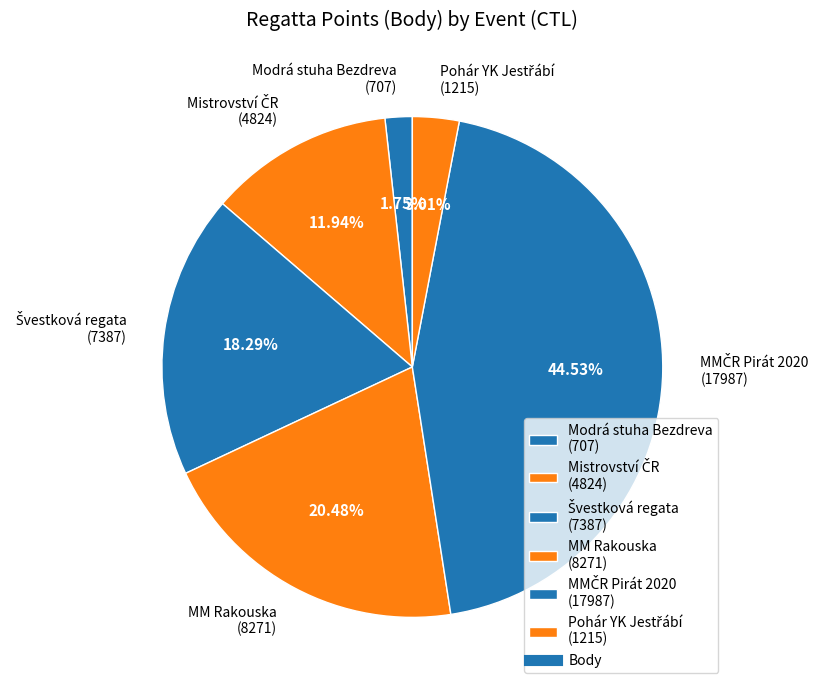

Count the number of slices in the pie.

6